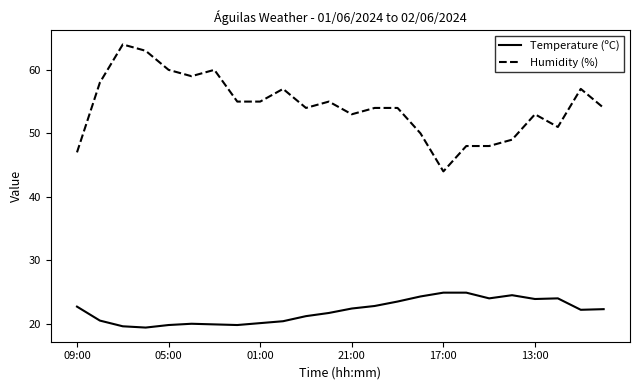

Which series has the largest range (max minus min)?

Humidity (%)